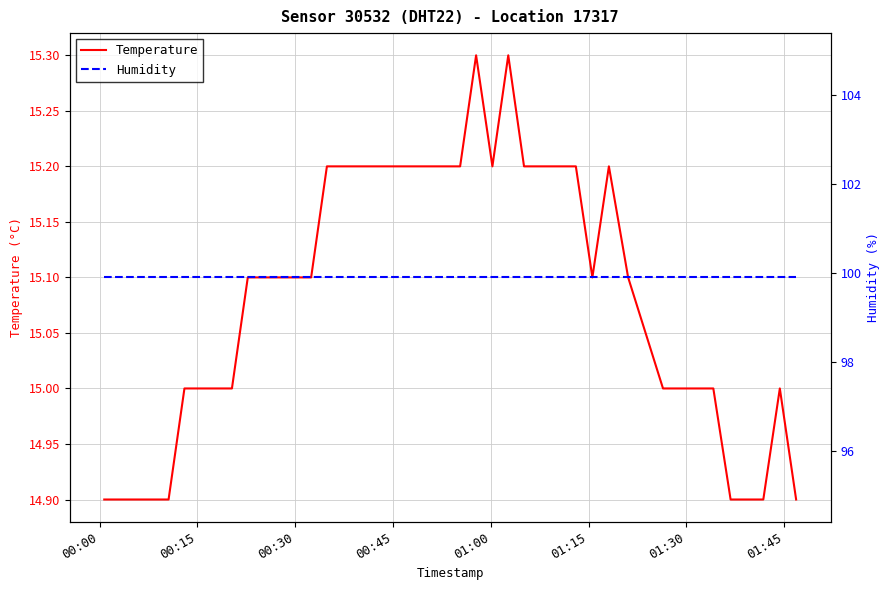

True or false: Humidity and Temperature intersect in this chart.

False